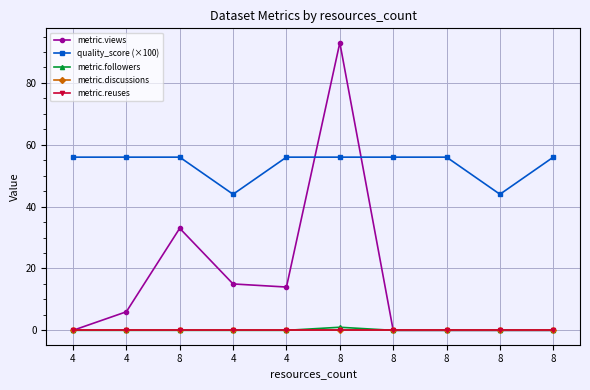

How many lines are shown in the chart?

5